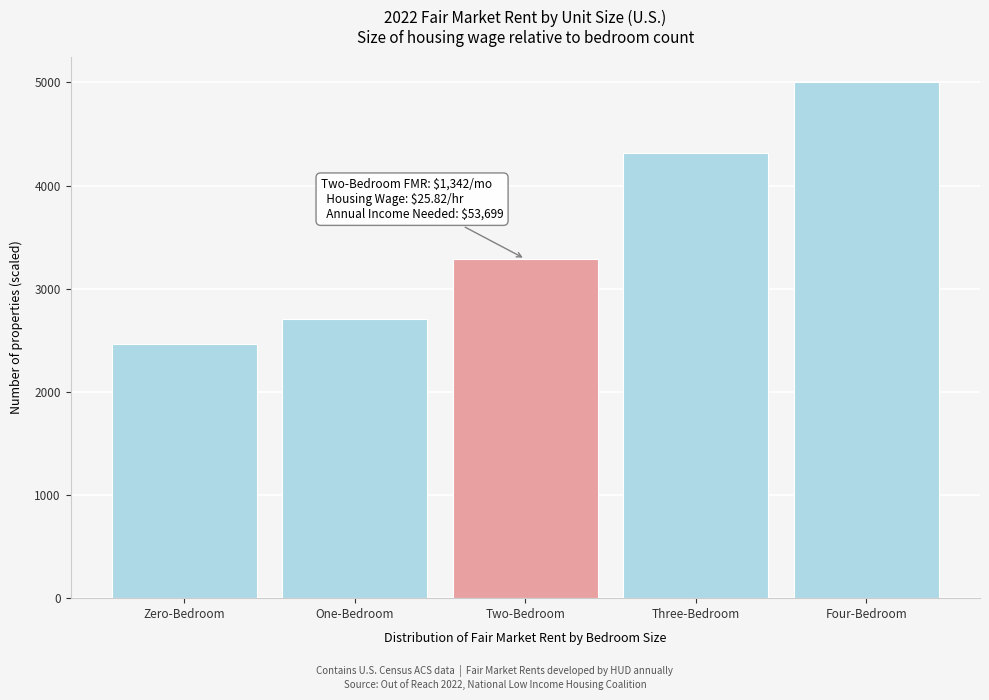

Reading left to right, transcribe all the data shown in this chart.

2462	2708	3289	4320	5000